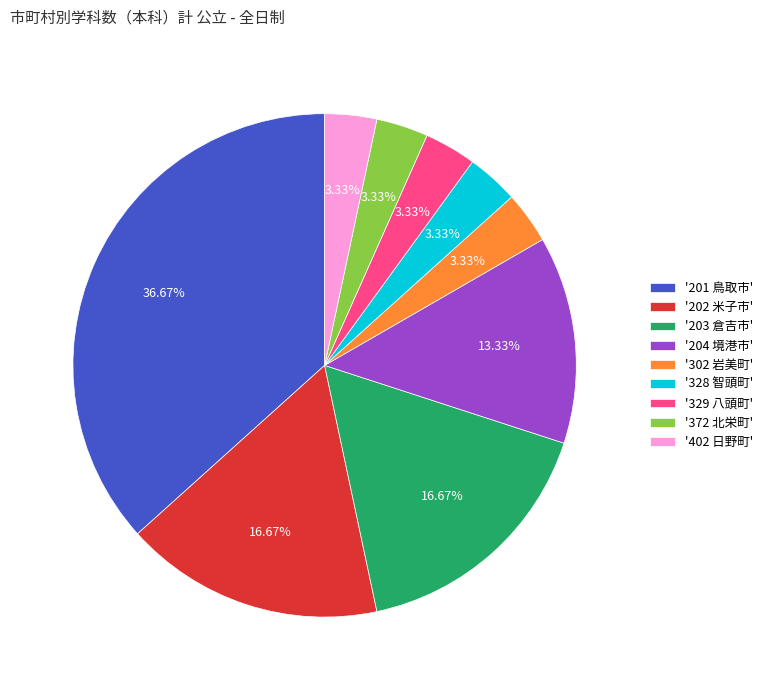

Between '204 境港市' and '329 八頭町', which is larger?

'204 境港市'